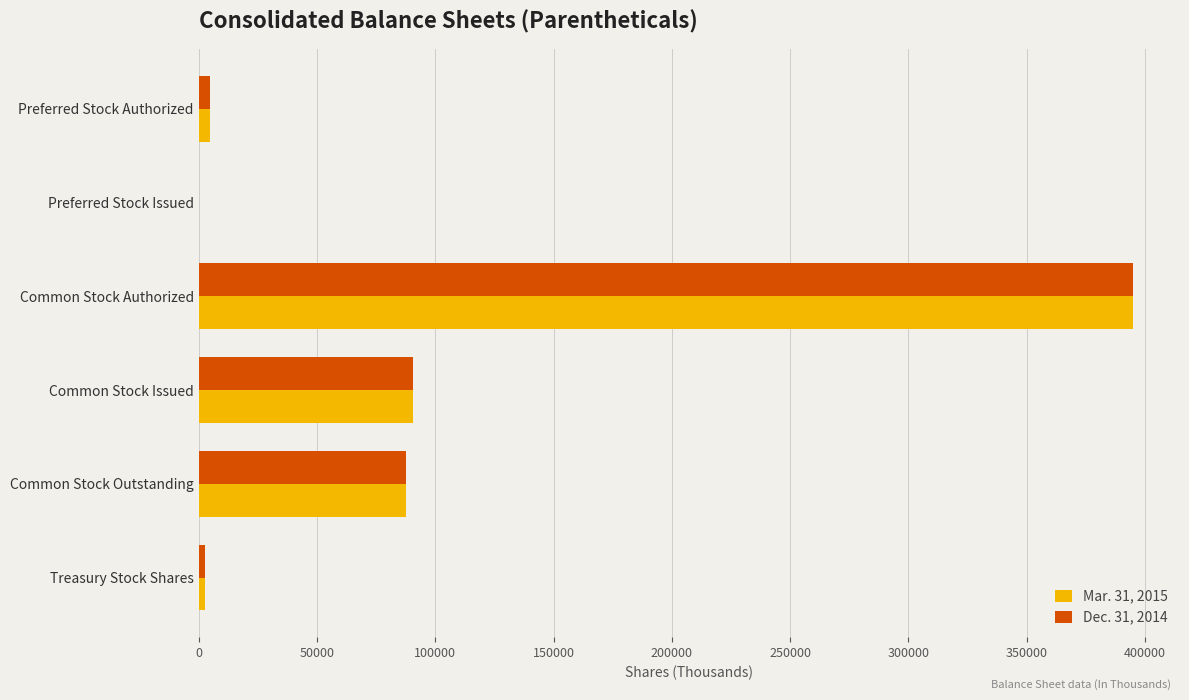

True or false: Dec. 31, 2014 has a value of 90689 at Common Stock Issued.

True